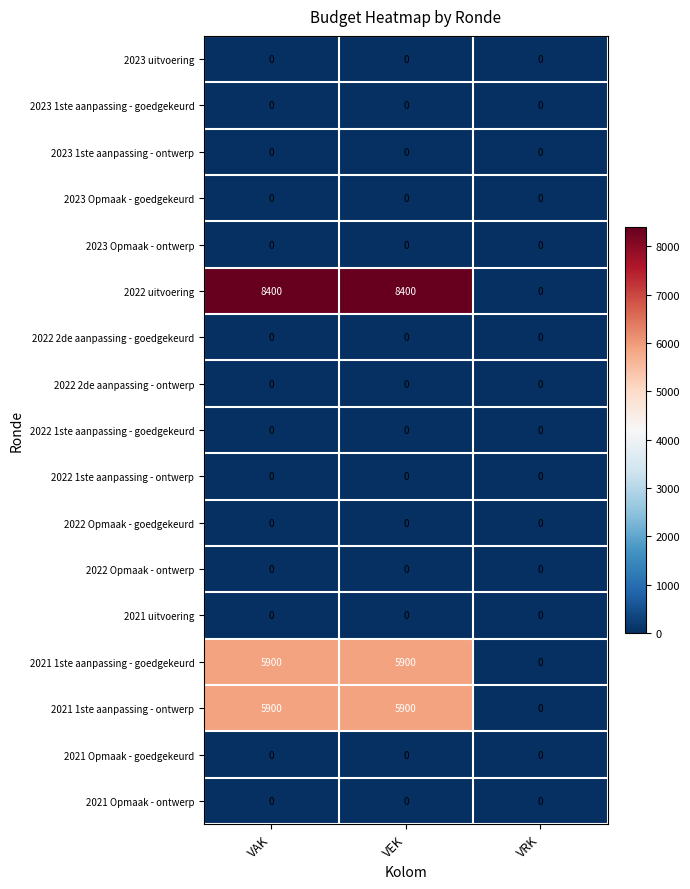

Which series changed the most between VEK and VRK?

2022 uitvoering